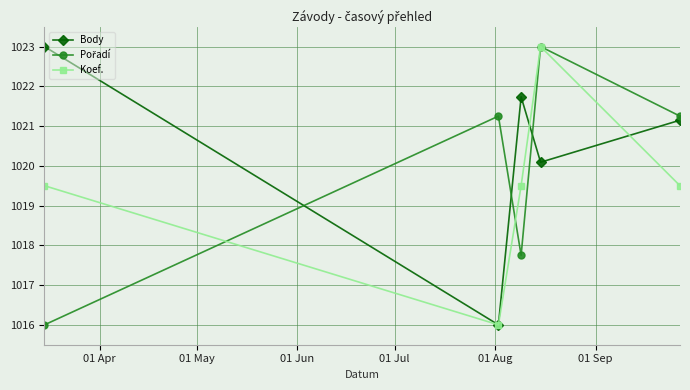

Which series has the largest total across all categories?

Body